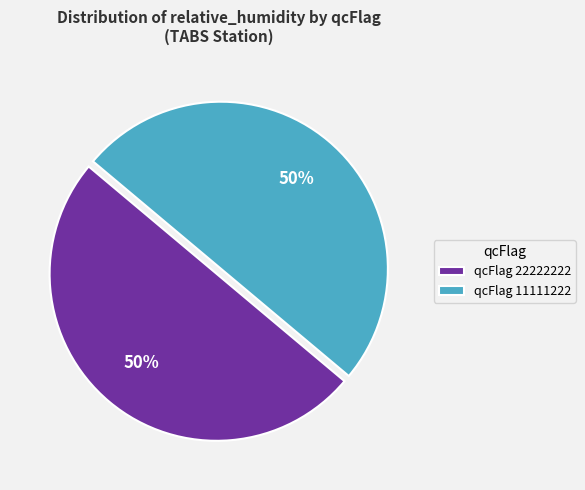

The qcFlag 22222222 slice represents 50% of the pie. True or false?

True